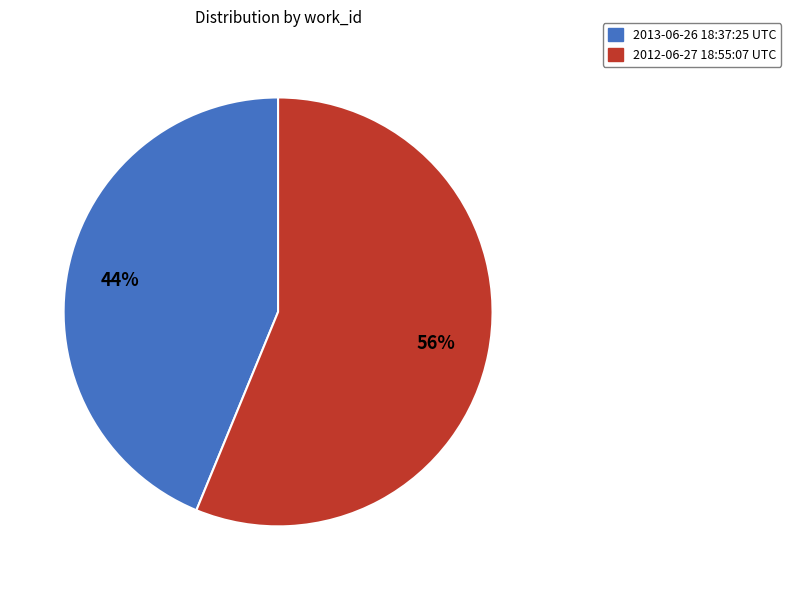

To the nearest percent, what percentage of the pie is 2013-06-26 18:37:25 UTC?

44%